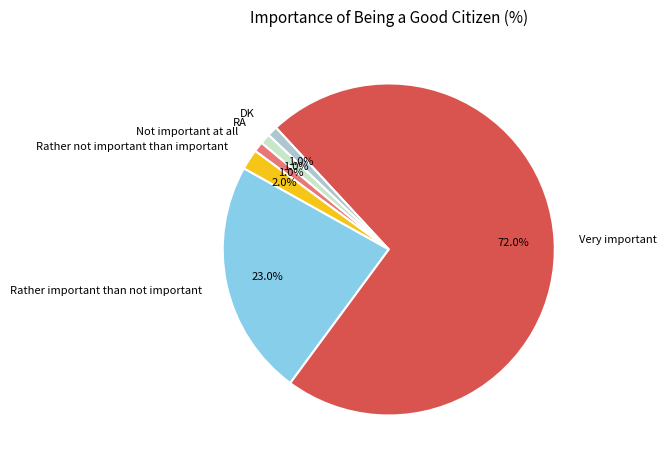

What portion of the pie excludes Not important at all?

99.0%